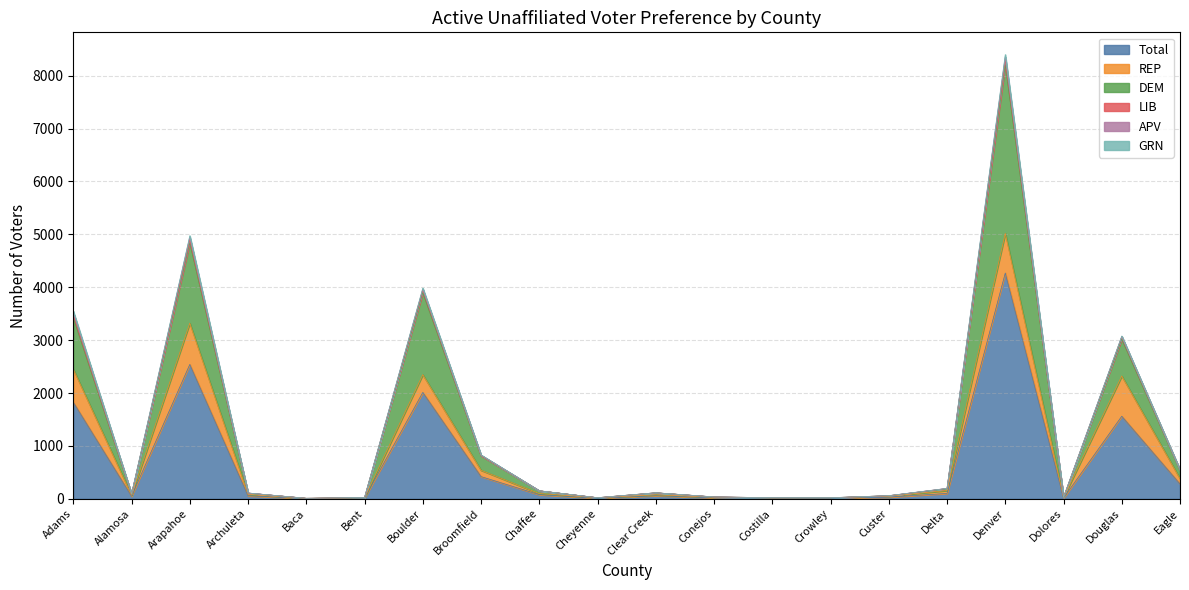

Where is Total nearest to the value 2137?

Boulder